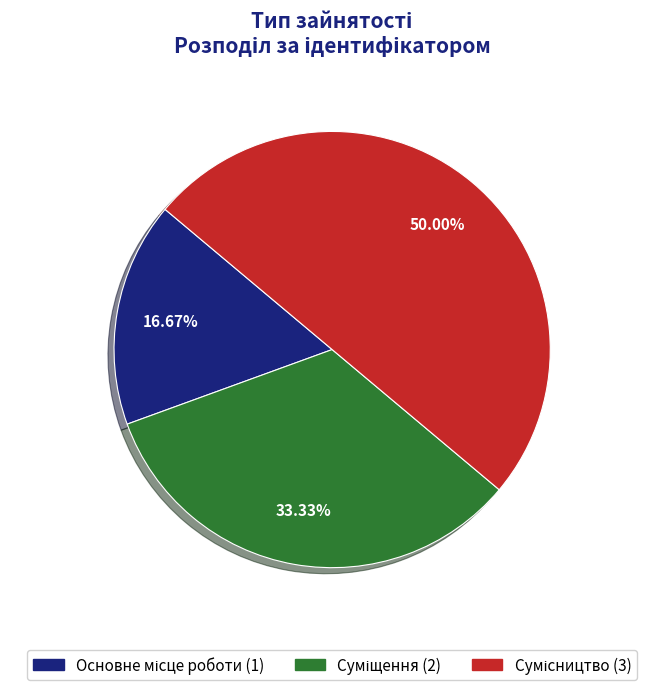

Is the sum of Сумісництво and Суміщення greater than half?

Yes